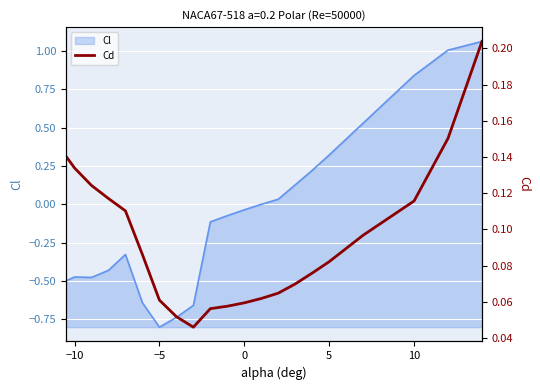

The chart shows a value of 0.0 at 20. True or false?

False